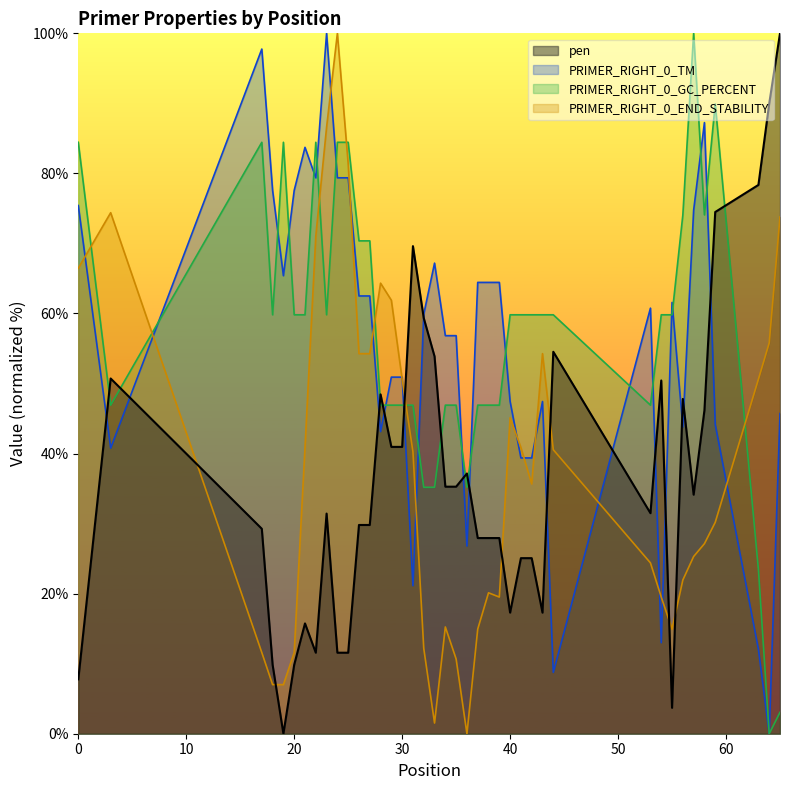

Where is PRIMER_RIGHT_0_END_STABILITY nearest to the value 50?

30